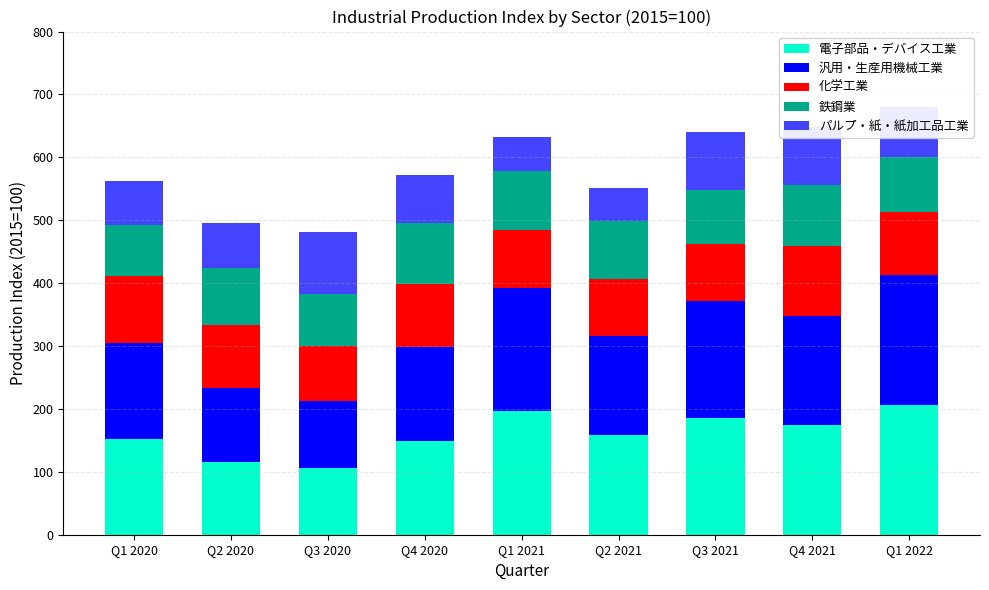

What is the difference between the 電子部品・デバイス工業 values at Q1 2022 and Q2 2021?

48.2